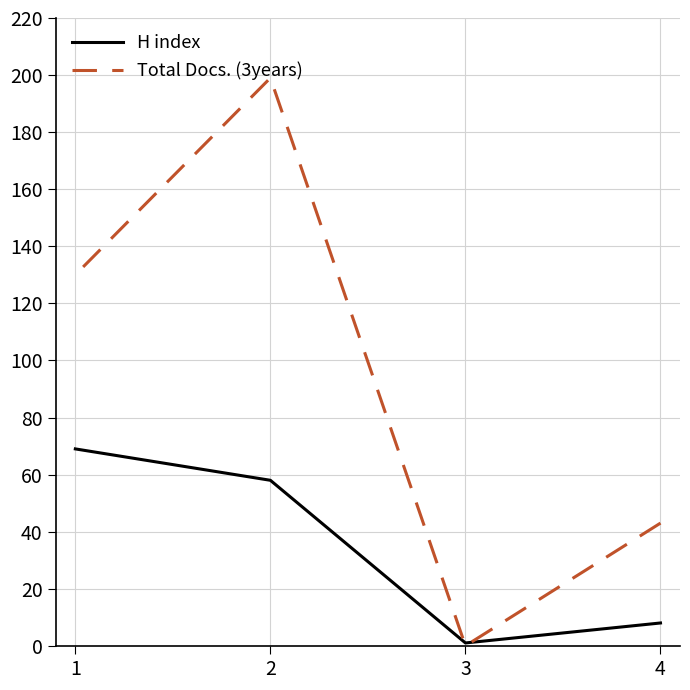

At how many categories does at least one series exceed 122?

2